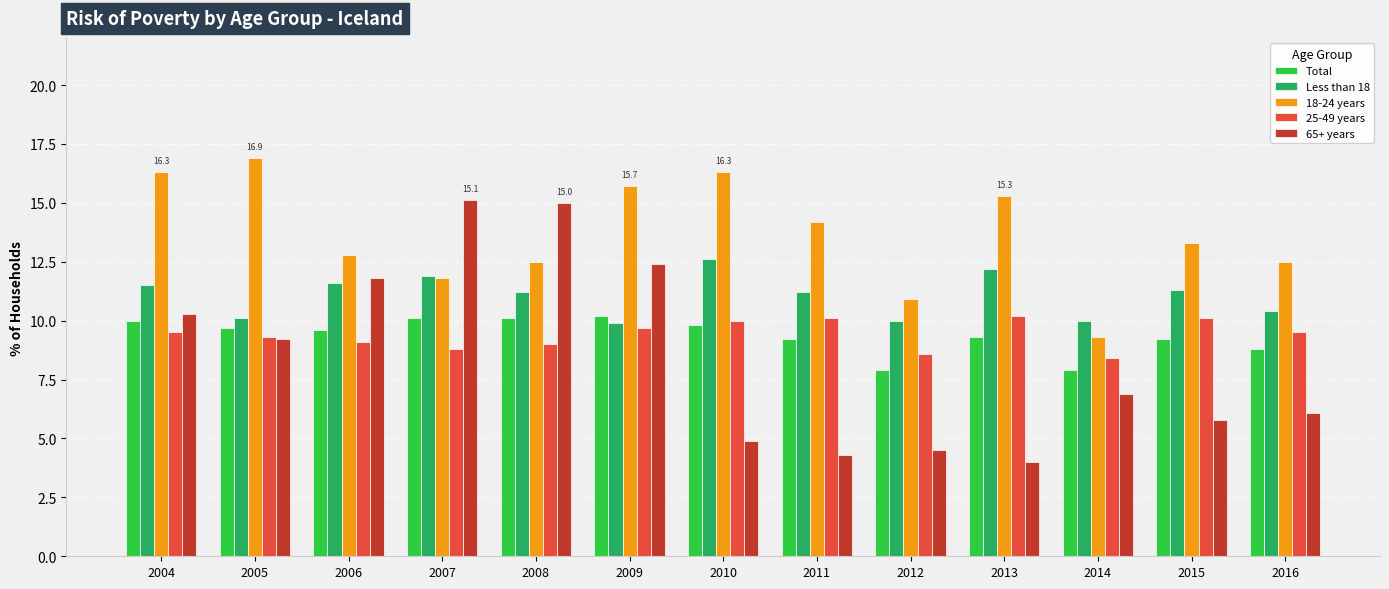

What is the difference between the maximum and minimum values in the 65+ years series?

11.1